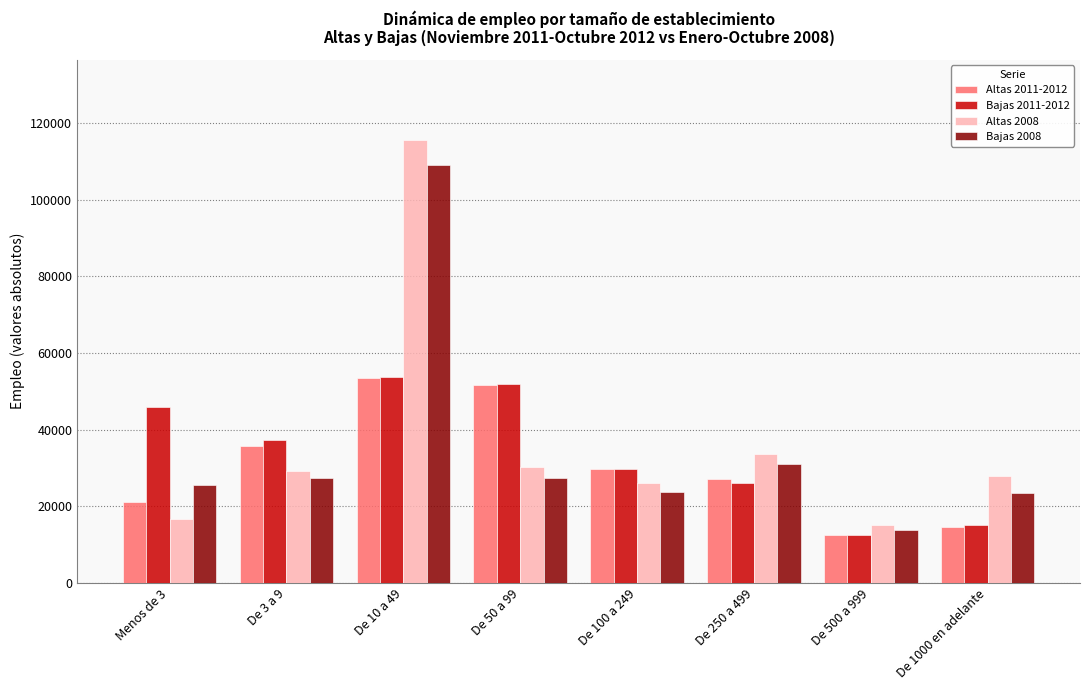

Which series has the largest total across all categories?

Altas 2008